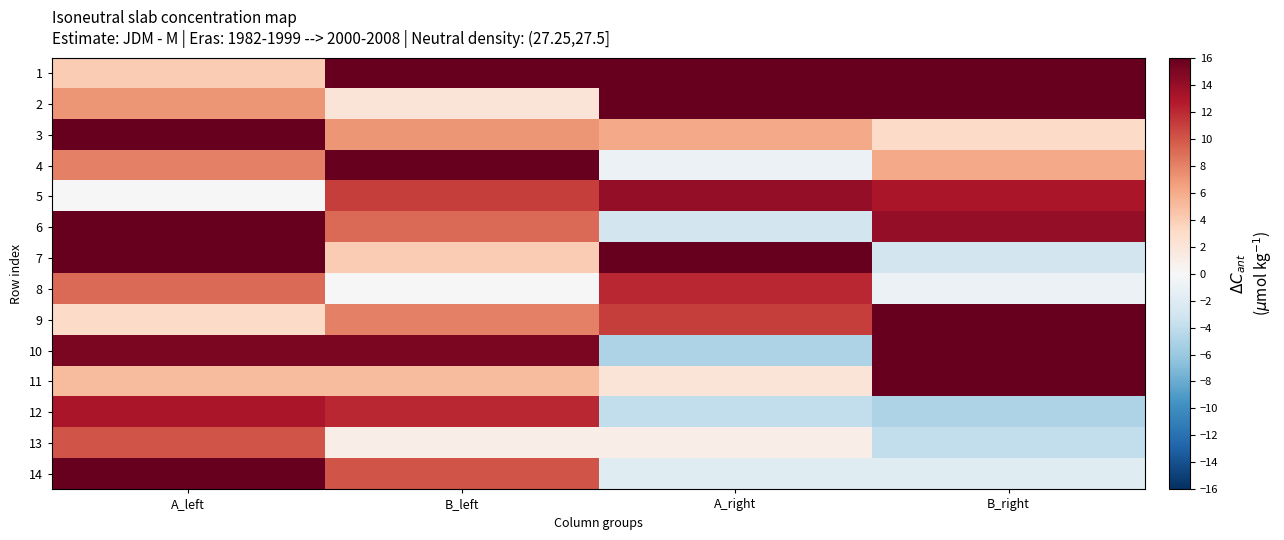

Reading left to right, what are all the values shown in this chart?

1: A_left=4	B_left=20	A_right=18	B_right=22
2: A_left=7	B_left=2	A_right=20	B_right=17
3: A_left=17	B_left=7	A_right=6	B_right=3
4: A_left=8	B_left=19	A_right=-1	B_right=6
5: A_left=0	B_left=11	A_right=14	B_right=13
6: A_left=19	B_left=9	A_right=-3	B_right=14
7: A_left=21	B_left=4	A_right=16	B_right=-3
8: A_left=9	B_left=0	A_right=12	B_right=-1
9: A_left=3	B_left=8	A_right=11	B_right=16
10: A_left=15	B_left=15	A_right=-5	B_right=18
11: A_left=5	B_left=5	A_right=2	B_right=21
12: A_left=13	B_left=12	A_right=-4	B_right=-5
13: A_left=10	B_left=1	A_right=1	B_right=-4
14: A_left=22	B_left=10	A_right=-2	B_right=-2